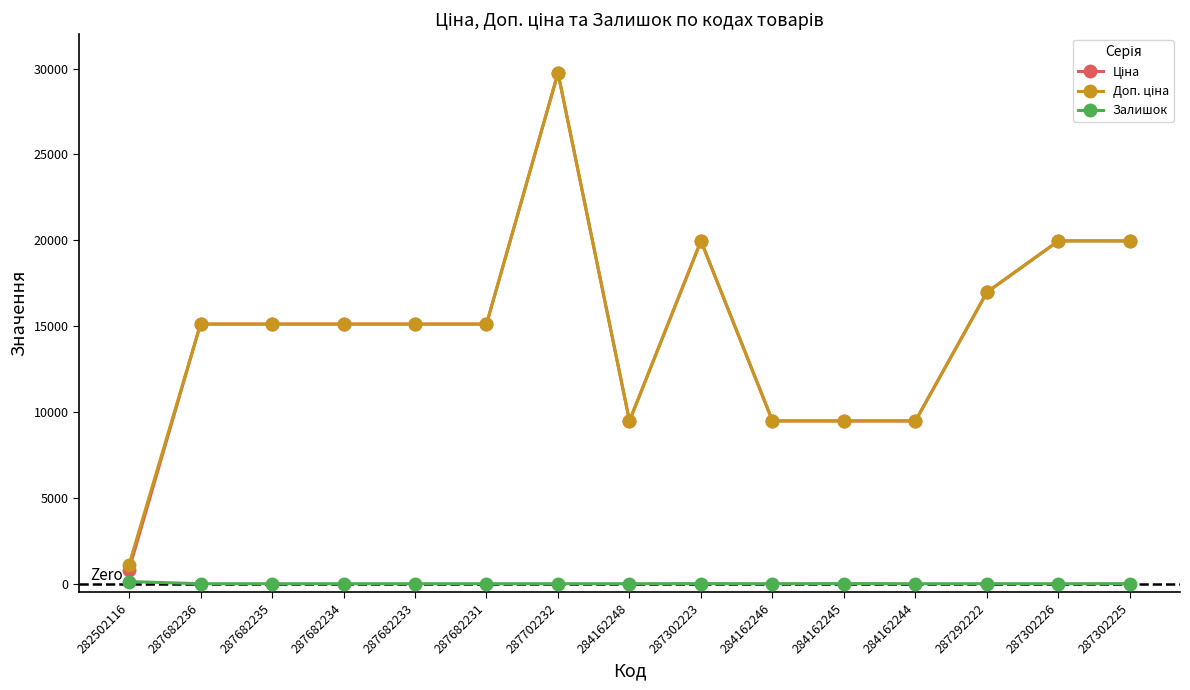

At which category is the sum across all series the highest?

287702232